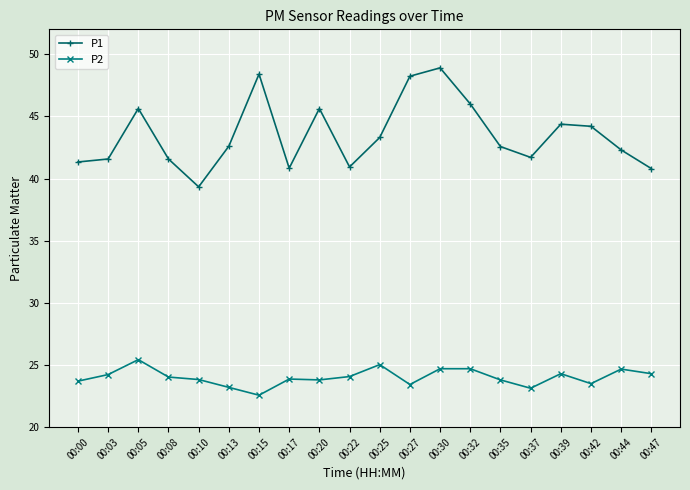

What is the value of the P1 point at the 20th from the left?

40.8